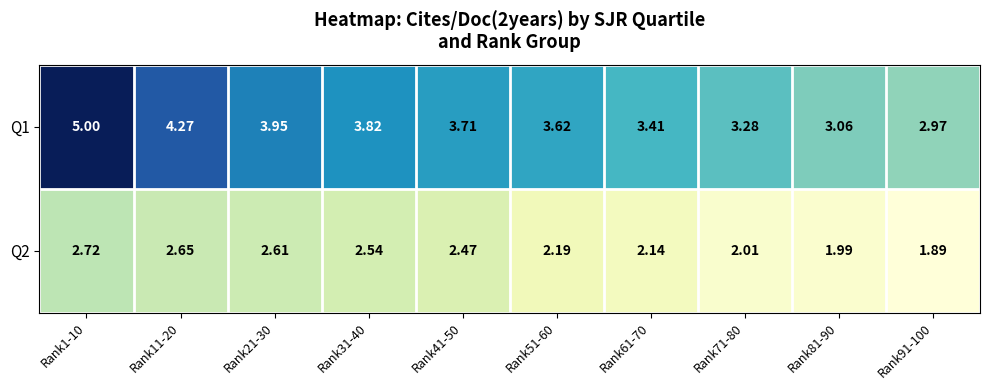

How many data points in Q1 are less than 3?

1